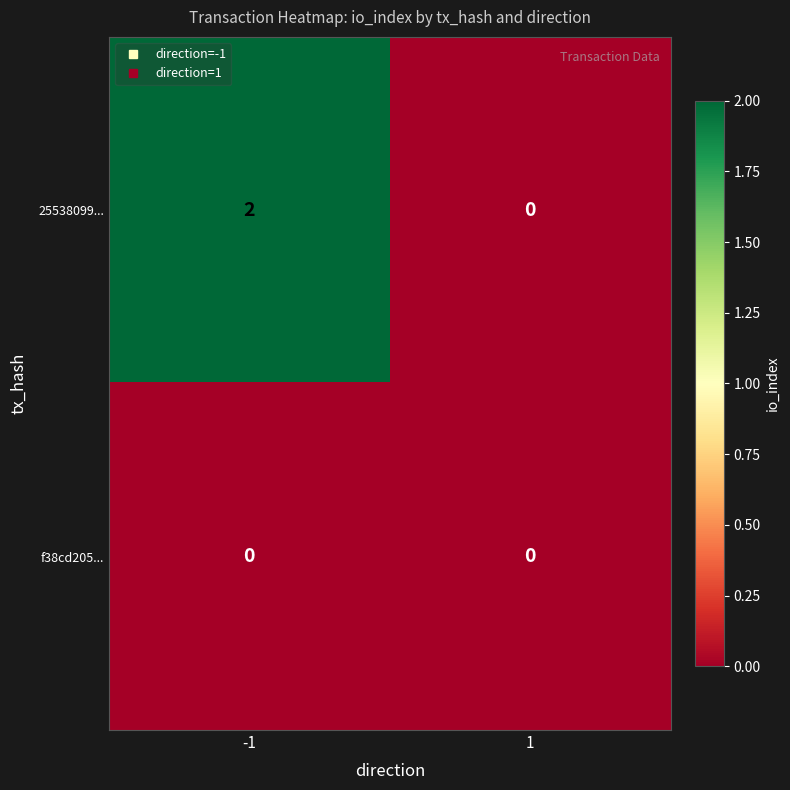

At -1, list the series in order from largest to smallest.

25538099..., f38cd205...